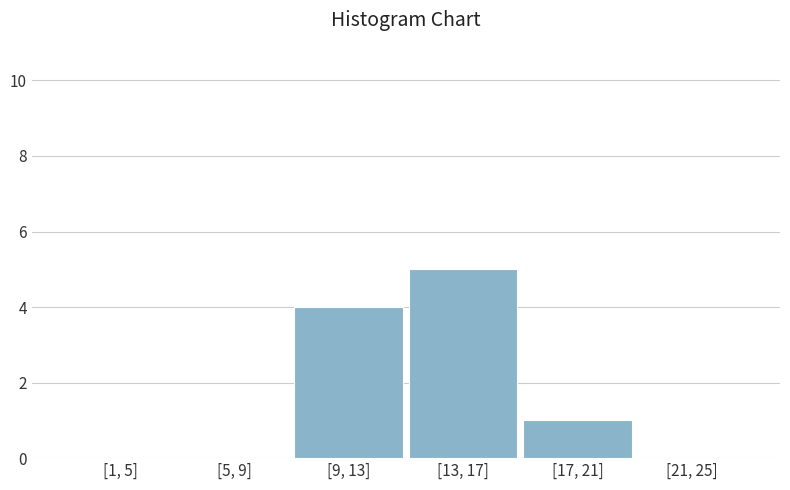

Reading left to right, transcribe all the data shown in this chart.

[1, 5]=0	[5, 9]=0	[9, 13]=4	[13, 17]=5	[17, 21]=1	[21, 25]=0